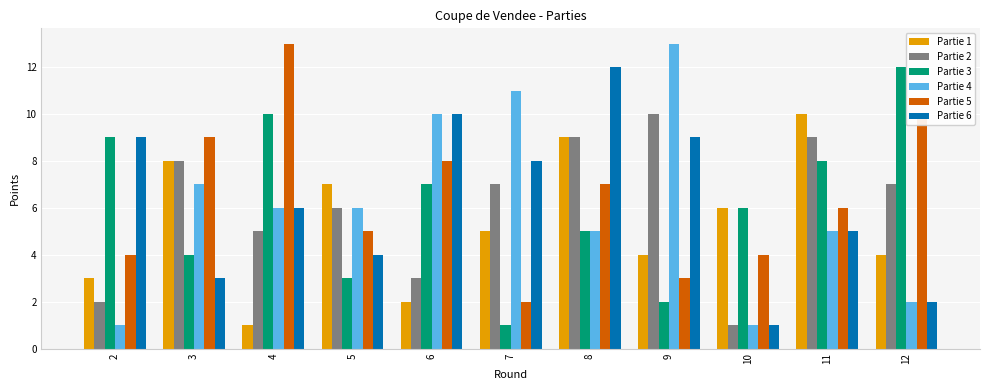

Which category has the lowest value in the Partie 3 series?

7